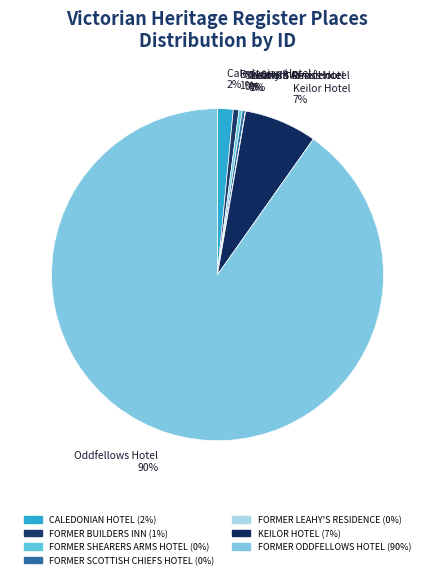

What is the change in value from FORMER SCOTTISH CHIEFS HOTEL to KEILOR HOTEL?

+11617